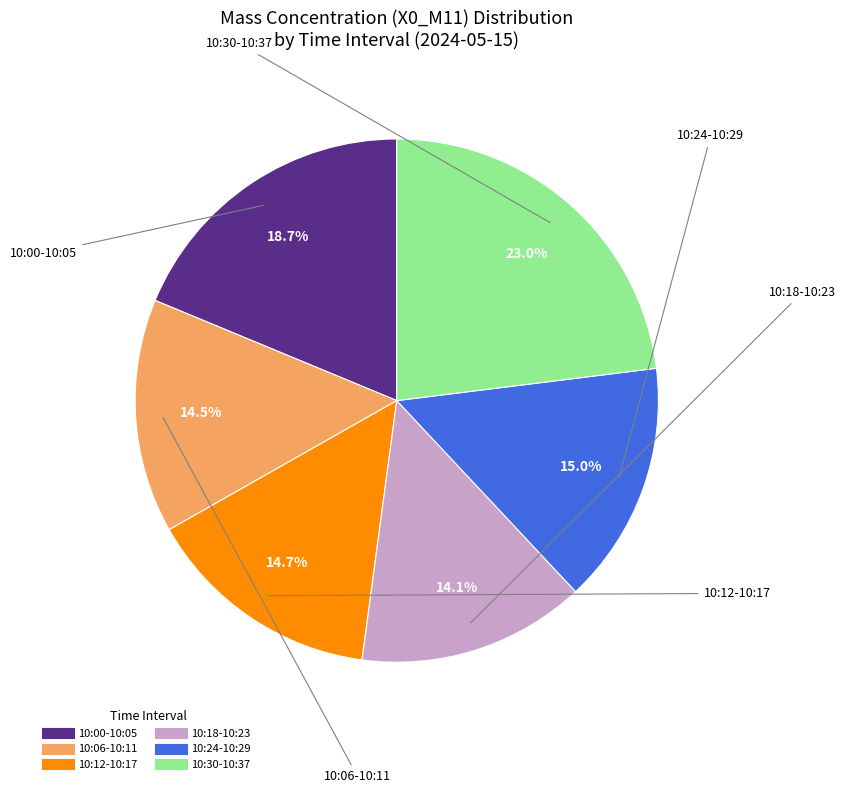

To the nearest percent, what is the difference between the largest and smallest slice percentages?

9%